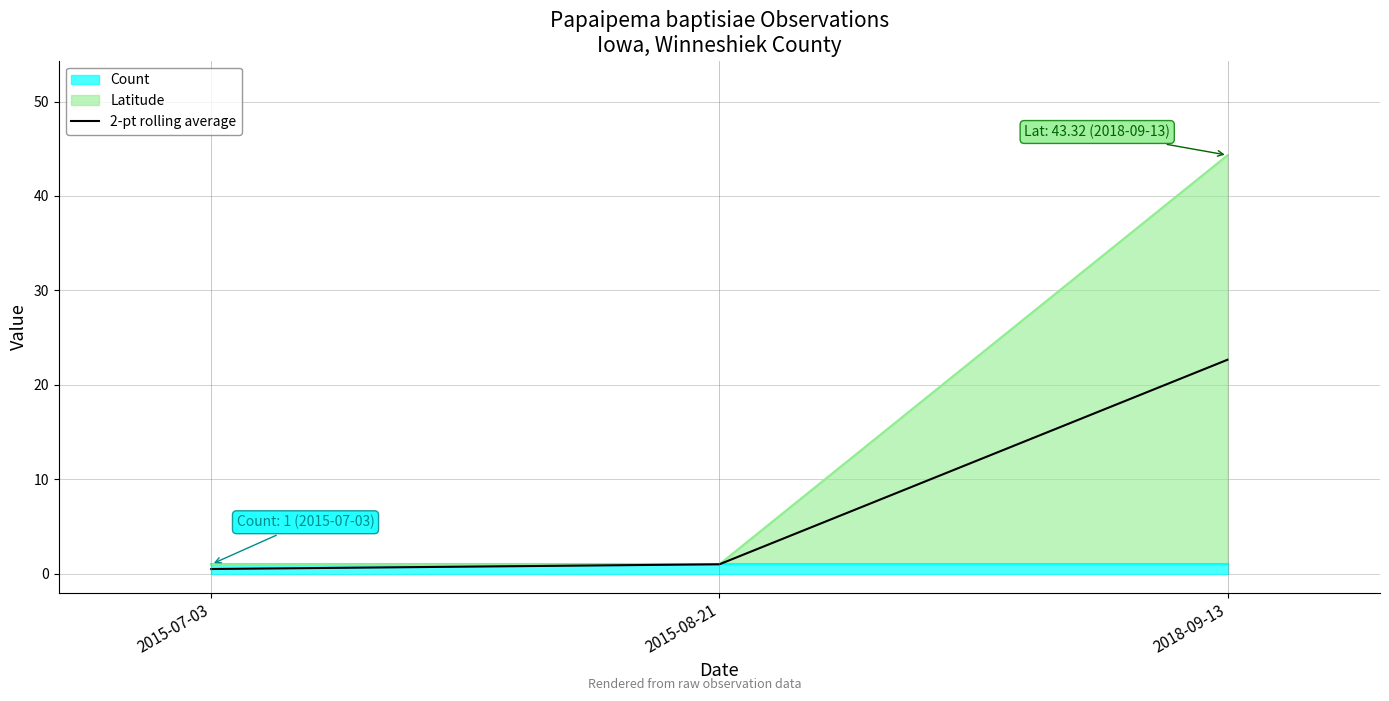

What is the average value?

8.1